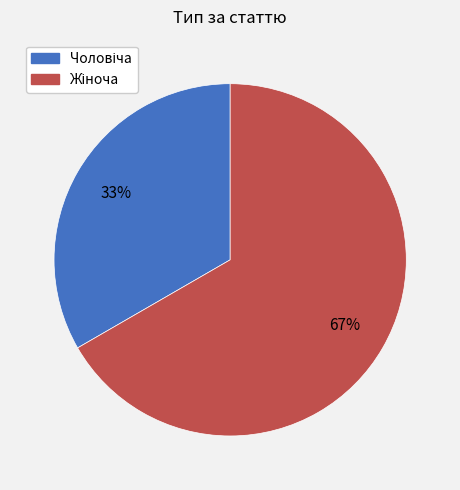

Count the number of slices in the pie.

2